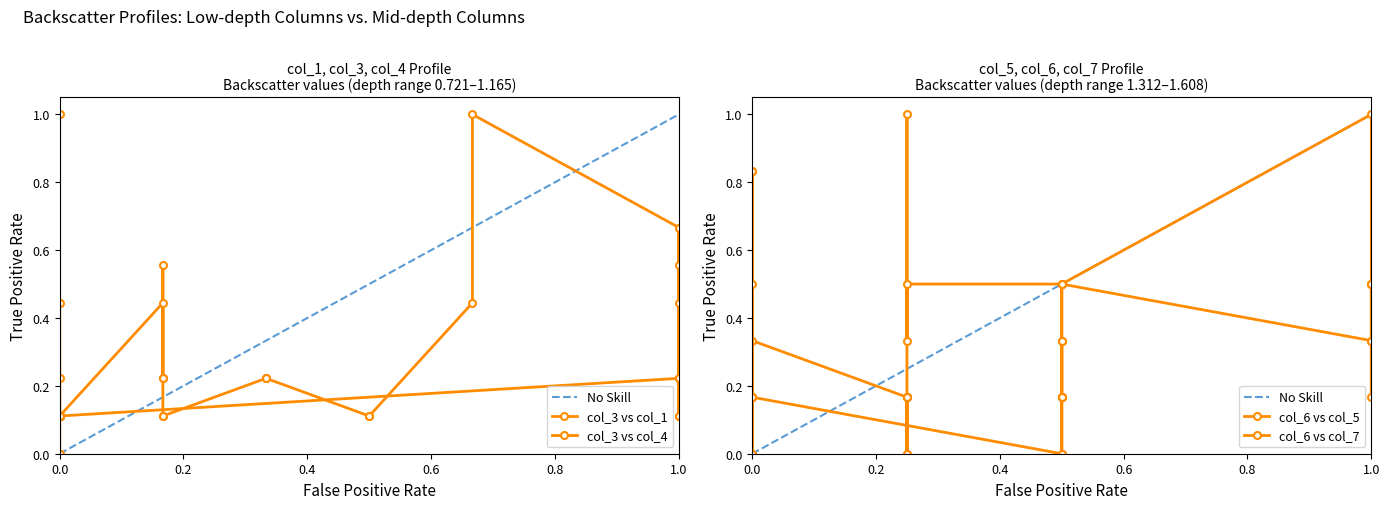

How many intersections are there between col_6 vs col_5 and col_6 vs col_7?

6